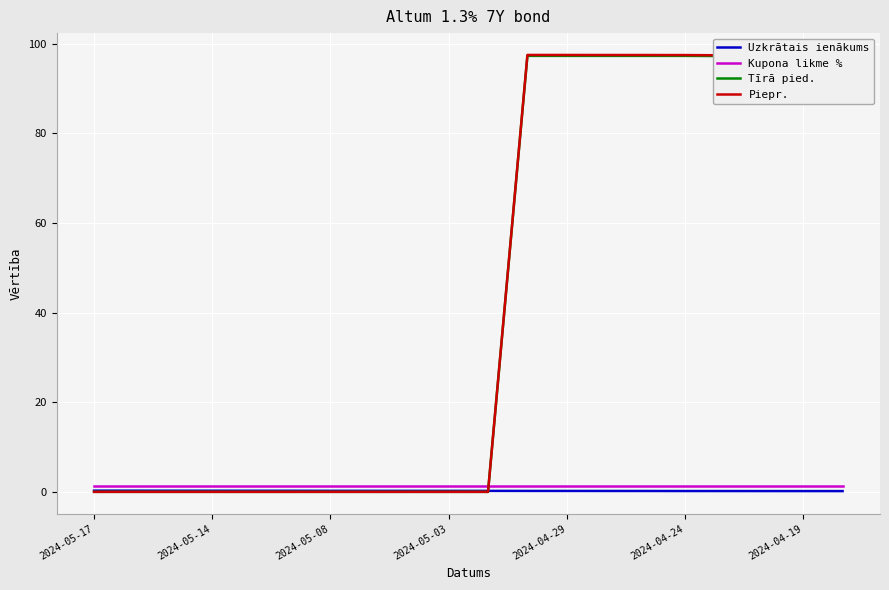

Which series ends up on top after the final intersection of Kupona likme % and Piepr.?

Piepr.